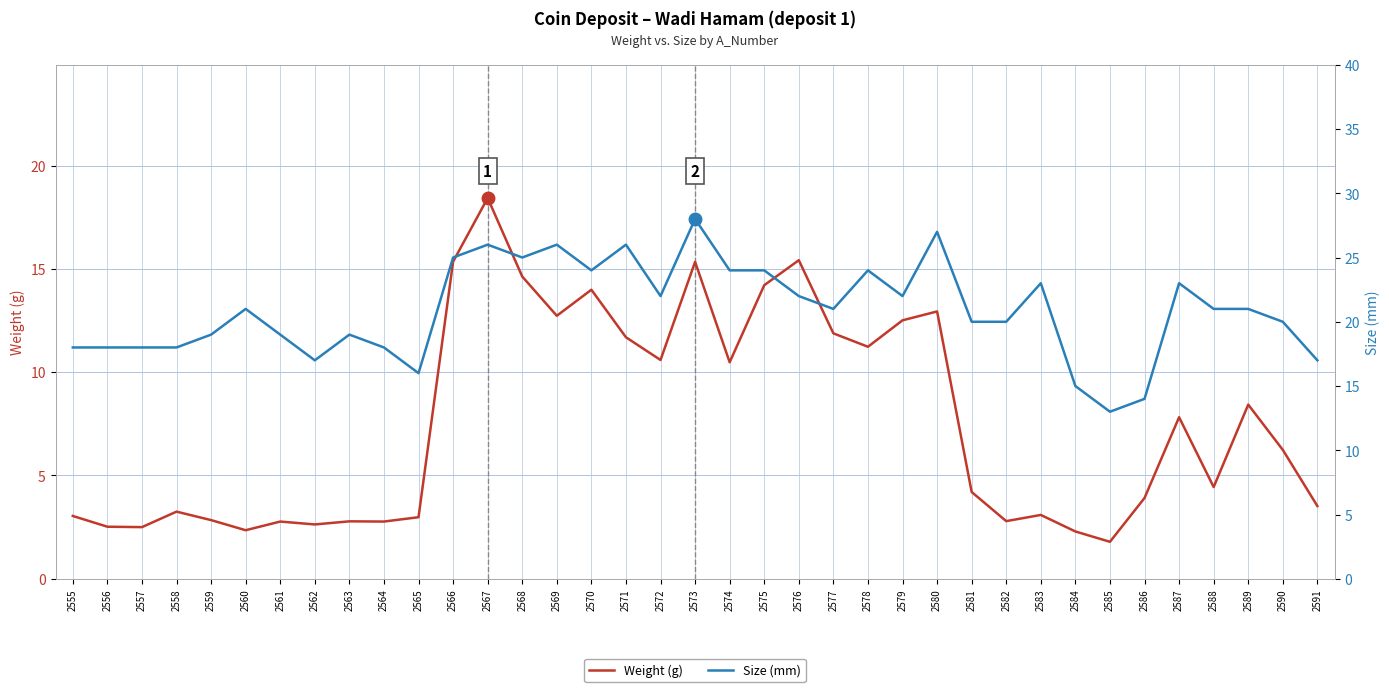

Reading right to left, extract all data points from this chart.

Weight (g): 2591=3.5	2590=6.2	2589=8.4	2588=4.4	2587=7.8	2586=3.9	2585=1.8	2584=2.3	2583=3.1	2582=2.8	2581=4.2	2580=12.9	2579=12.5	2578=11.2	2577=11.9	2576=15.4	2575=14.2	2574=10.5	2573=15.3	2572=10.6	2571=11.7	2570=14.0	2569=12.7	2568=14.6	2567=18.4	2566=15.3	2565=3.0	2564=2.8	2563=2.8	2562=2.6	2561=2.8	2560=2.4	2559=2.8	2558=3.2	2557=2.5	2556=2.5	2555=3.0
Size (mm): 2591=17.0	2590=20.0	2589=21.0	2588=21.0	2587=23.0	2586=14.0	2585=13.0	2584=15.0	2583=23.0	2582=20.0	2581=20.0	2580=27.0	2579=22.0	2578=24.0	2577=21.0	2576=22.0	2575=24.0	2574=24.0	2573=28.0	2572=22.0	2571=26.0	2570=24.0	2569=26.0	2568=25.0	2567=26.0	2566=25.0	2565=16.0	2564=18.0	2563=19.0	2562=17.0	2561=19.0	2560=21.0	2559=19.0	2558=18.0	2557=18.0	2556=18.0	2555=18.0